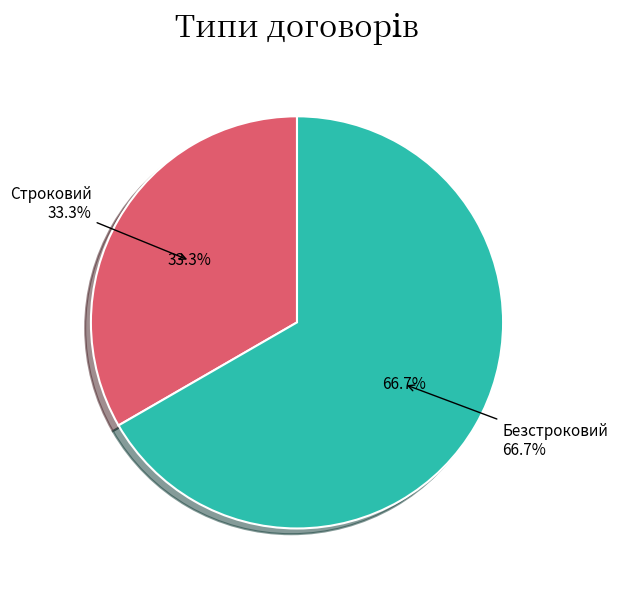

What percentage is NOT represented by Строковий?

66.7%